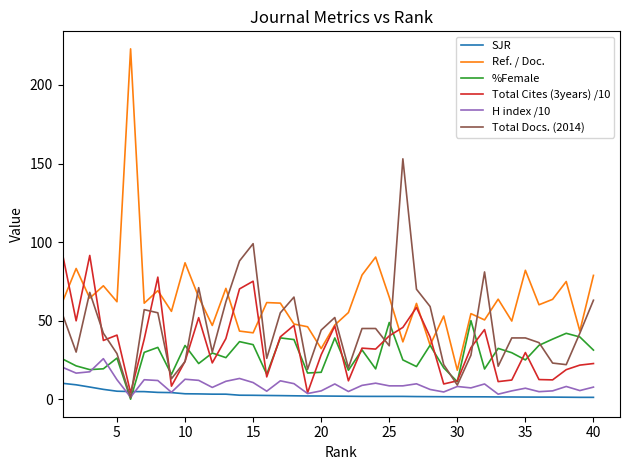

What is the lowest value of the Ref. / Doc. series?

18.4